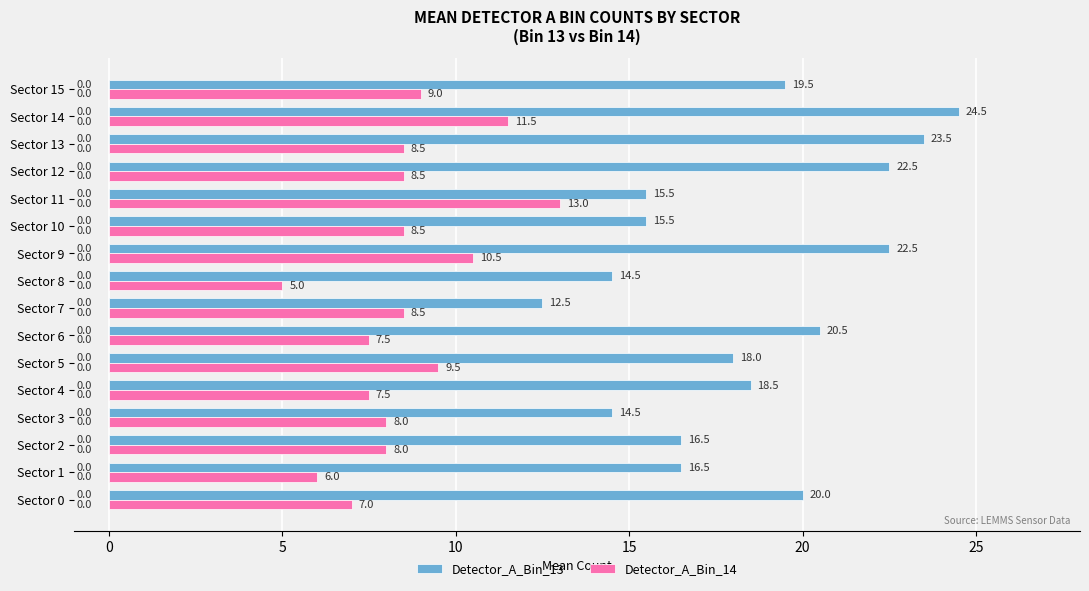

Rank the series by their average value, from lowest to highest.

Detector_A_Bin_14, Detector_A_Bin_13